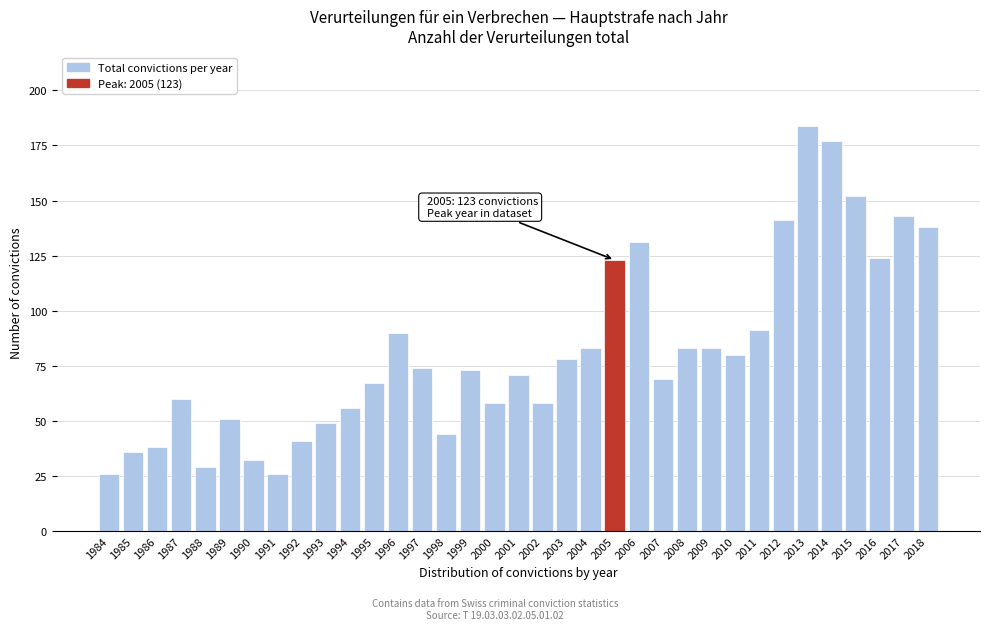

What is the change in value from 1993 to 2002?

+9